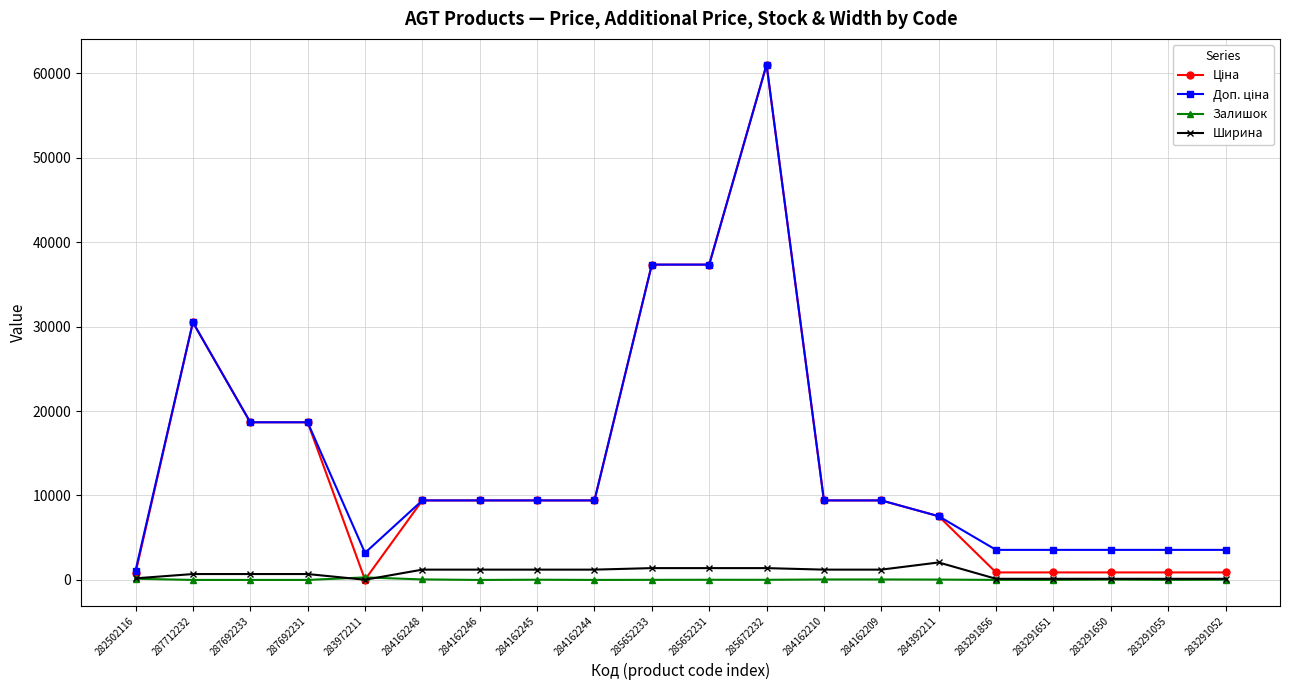

At which category is the sum across all series the highest?

285672232